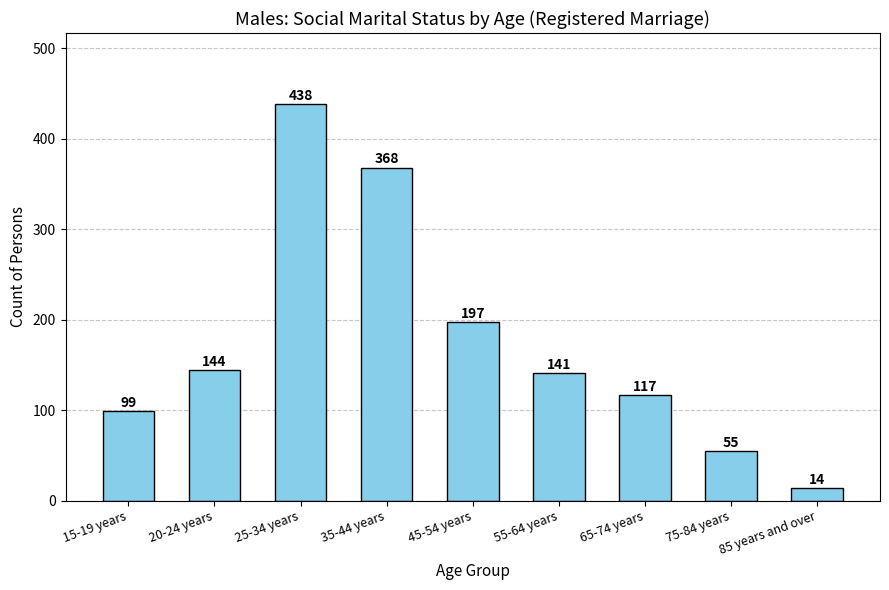

At which label does the data first exceed 141?

20-24 years